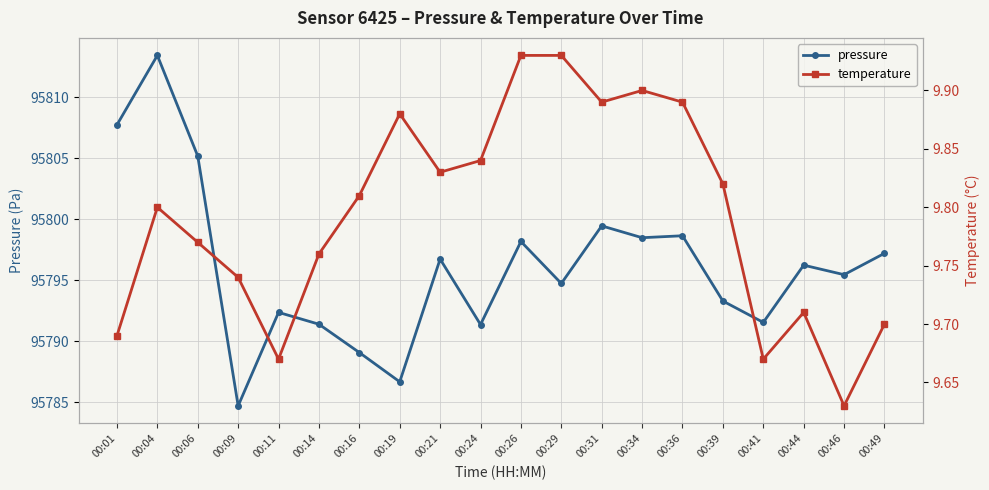

At which label does pressure first exceed 95796?

00:01